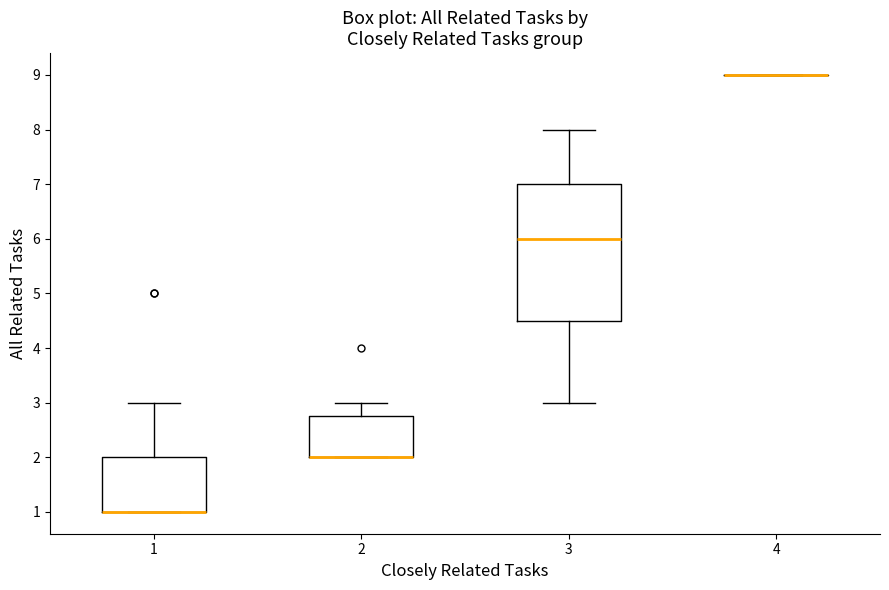

Reading left to right, transcribe this box plot: for each box, give where its median line is, the range the box spans, and where its two whiskers end, as read against the y-axis. The values are not printed on the chart, so give them approximately, as read against the axis.

1: median 1.0 (drawn on the box's lower edge), box 1.0 to 2.0, whiskers 1.0 to 3.0
2: median 2.0 (drawn on the box's lower edge), box 2.0 to 2.8, whiskers 2.0 to 3.0
3: median 6.0, box 4.5 to 7.0, whiskers 3.0 to 8.0
4: box collapsed to a line at 9.0, whiskers 9.0 to 9.0